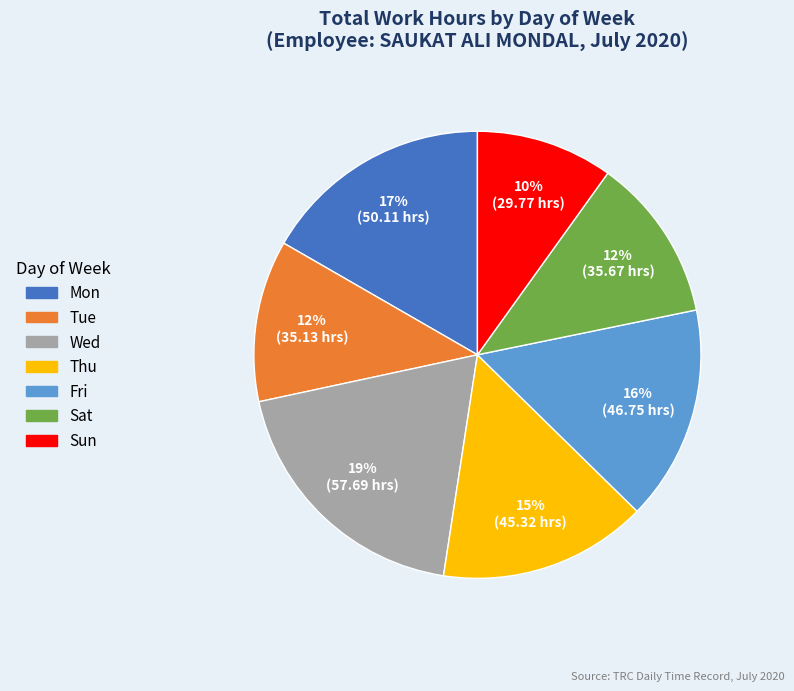

To the nearest percent, what is the average slice percentage?

14%